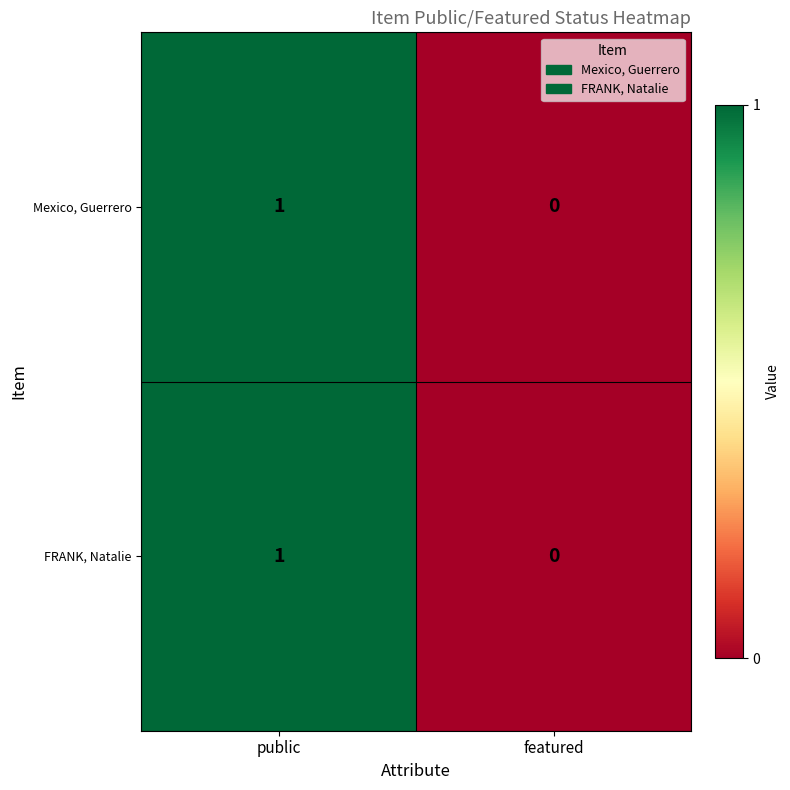

Rank the categories by FRANK, Natalie value from lowest to highest.

featured, public